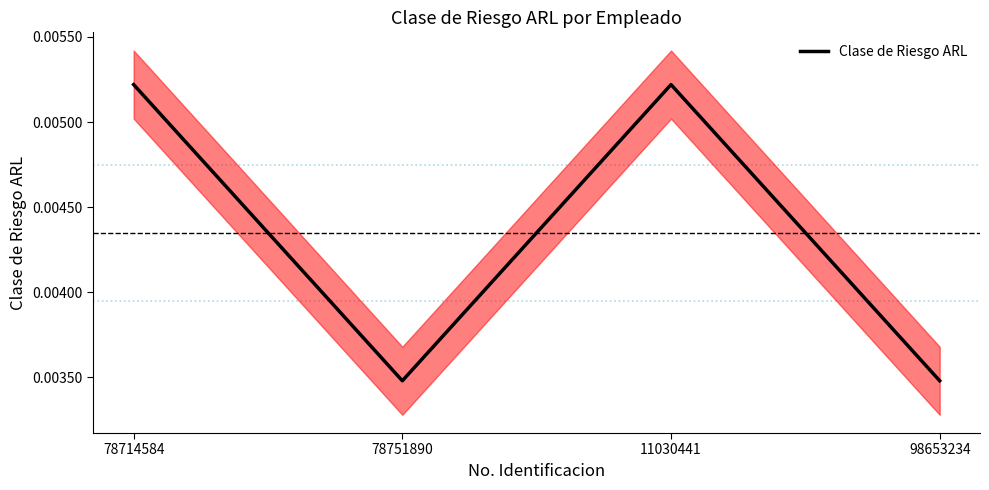

What is the label of the 1st point from the left?

78714584